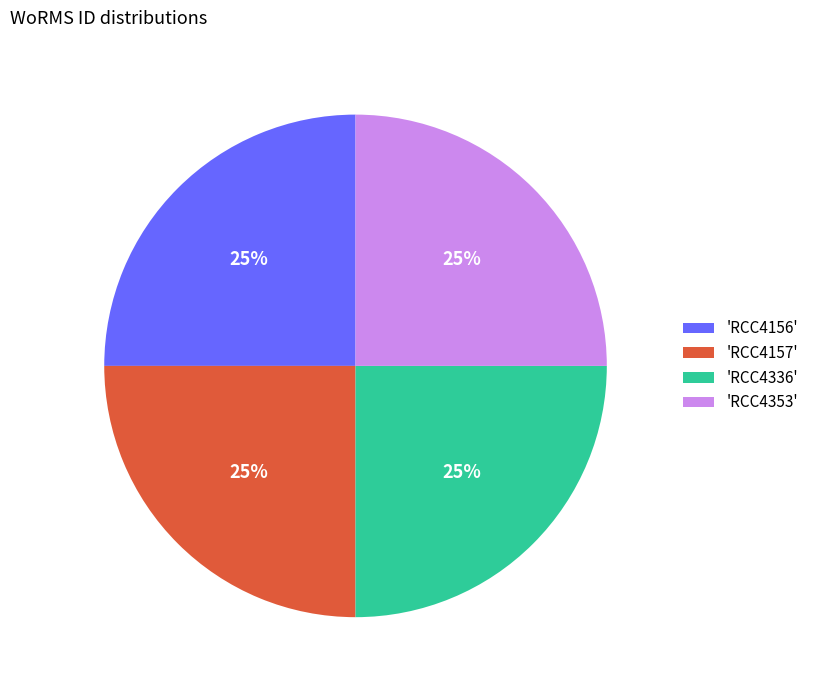

To the nearest percent, what is the average slice percentage?

25%